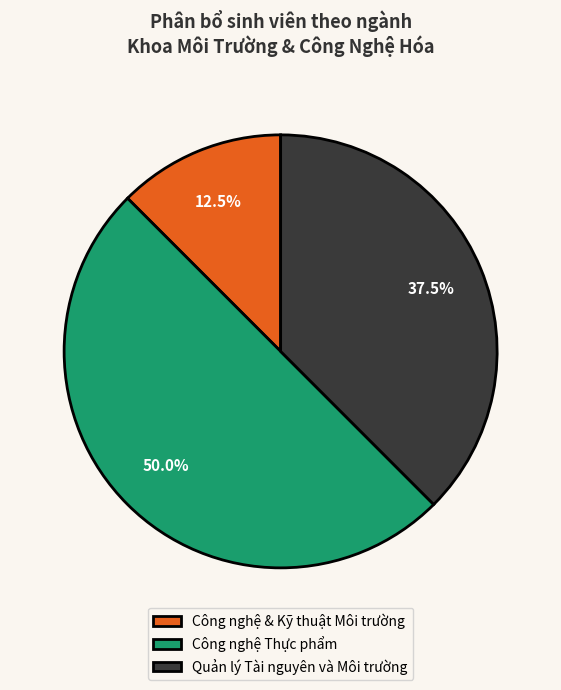

What is the largest slice in the pie chart?

Công nghệ Thực phẩm